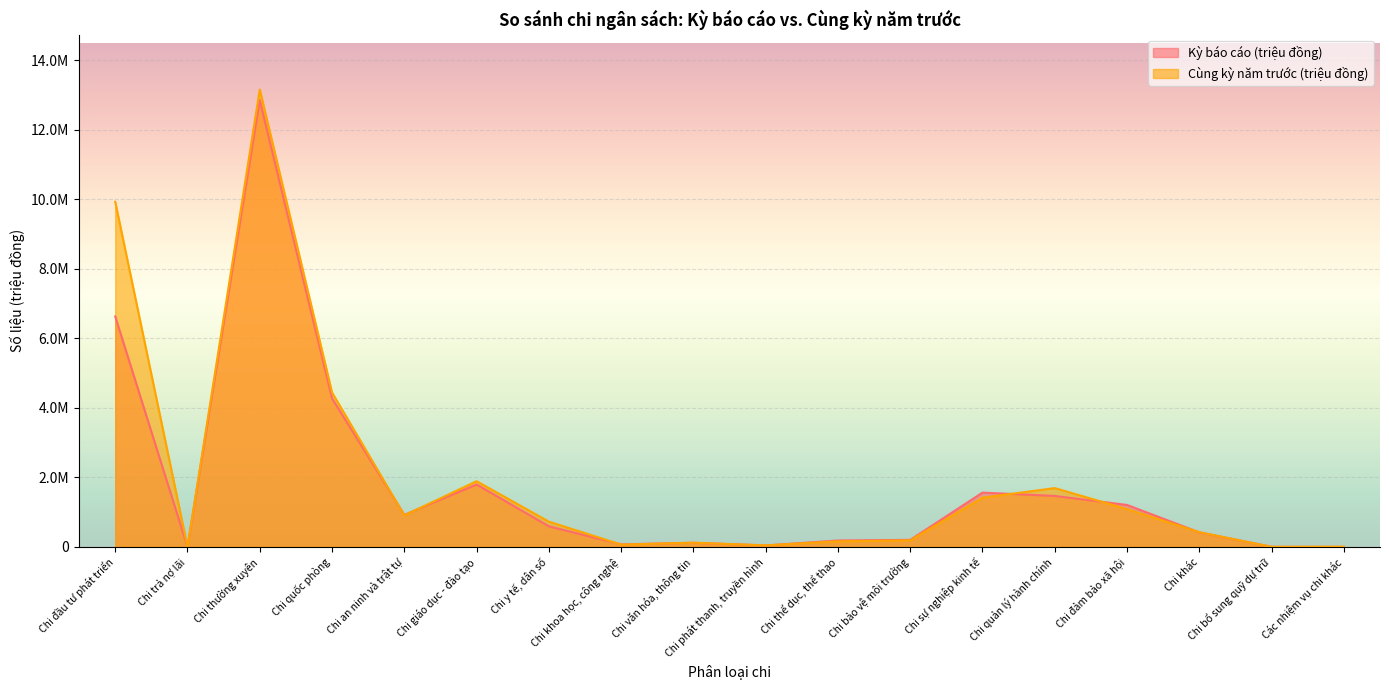

What are all the series names shown in the legend?

Kỳ báo cáo (triệu đồng), Cùng kỳ năm trước (triệu đồng)